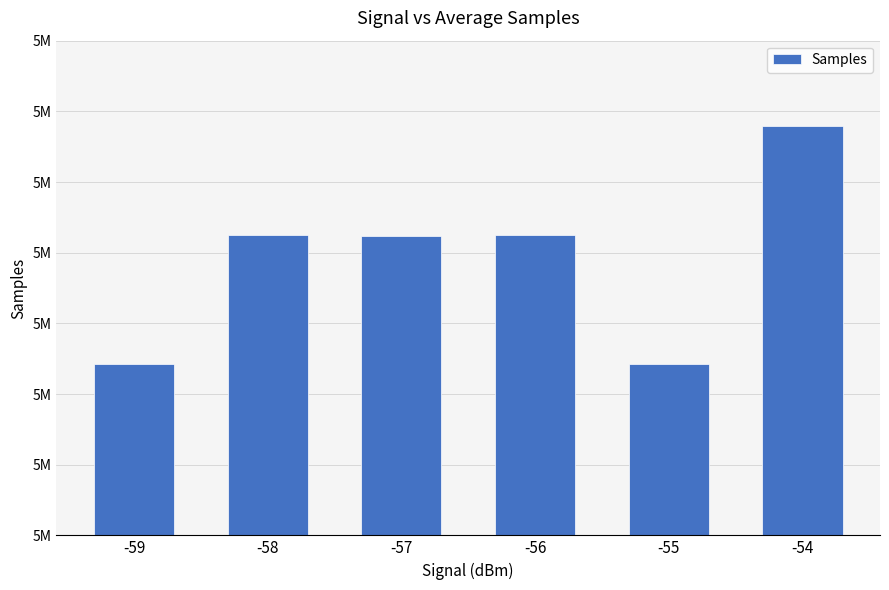

Which category has the lowest value across all series?

-55